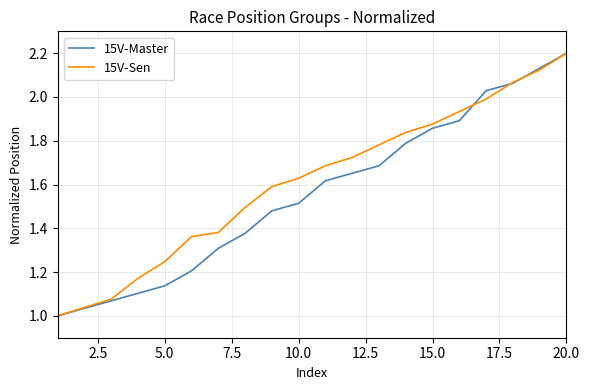

What is the highest value of the 15V-Master series?

2.2